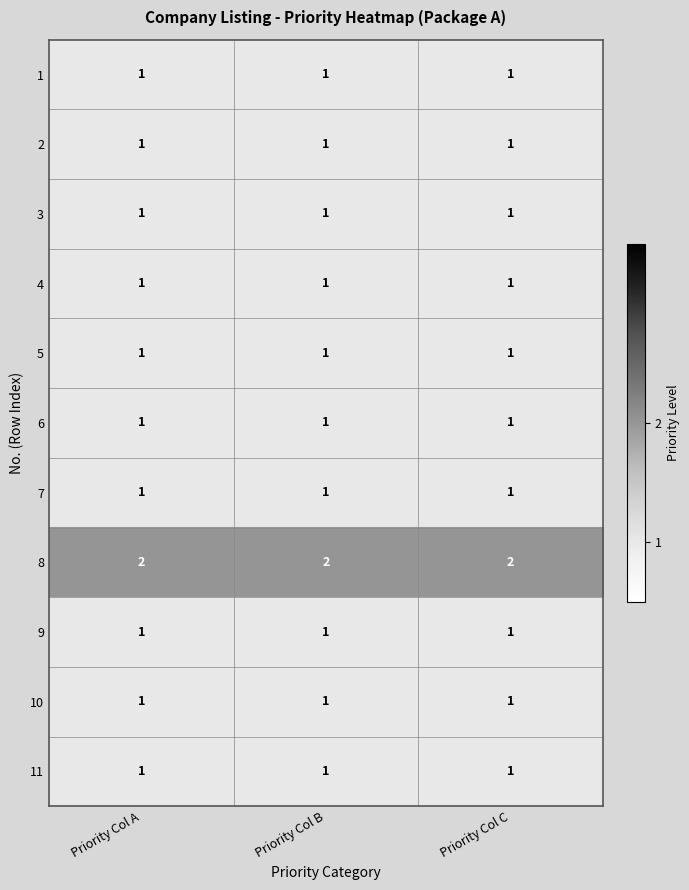

Is it true that 1 equals 0 at Priority Col B?

False